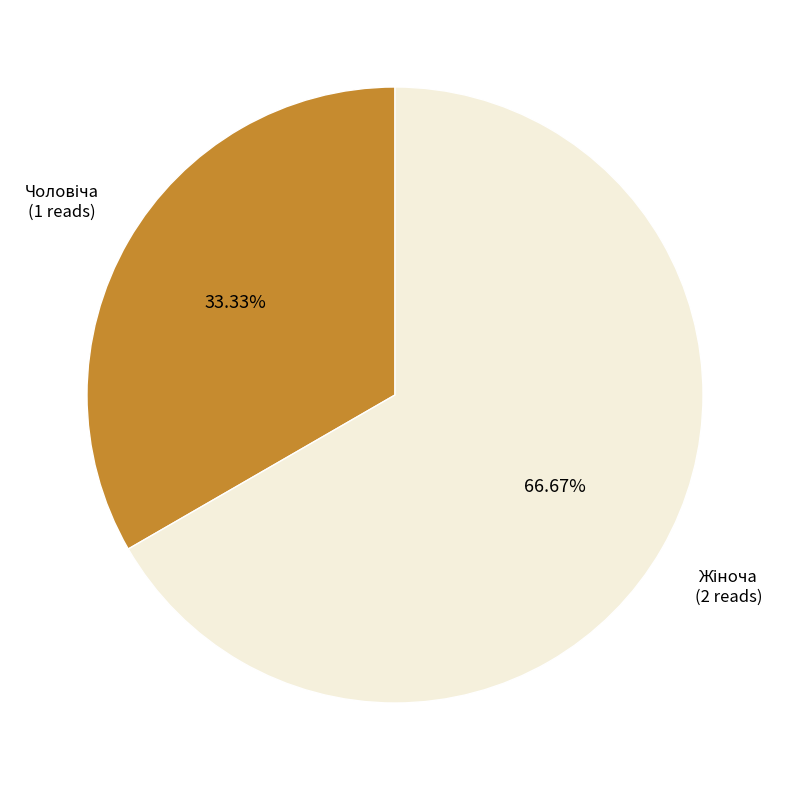

To the nearest percent, what is the difference between the largest and smallest slice percentages?

33%